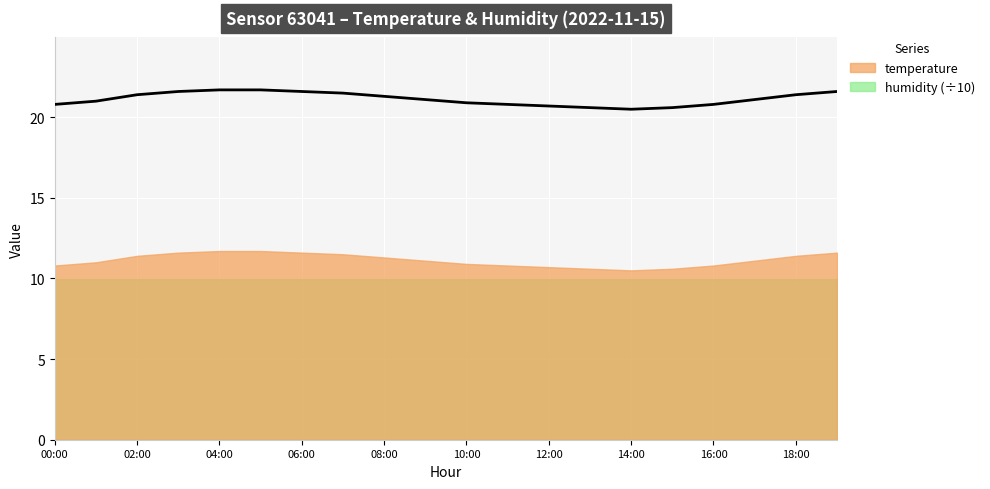

True or false: the data shows 21.7 at 05:00.

True